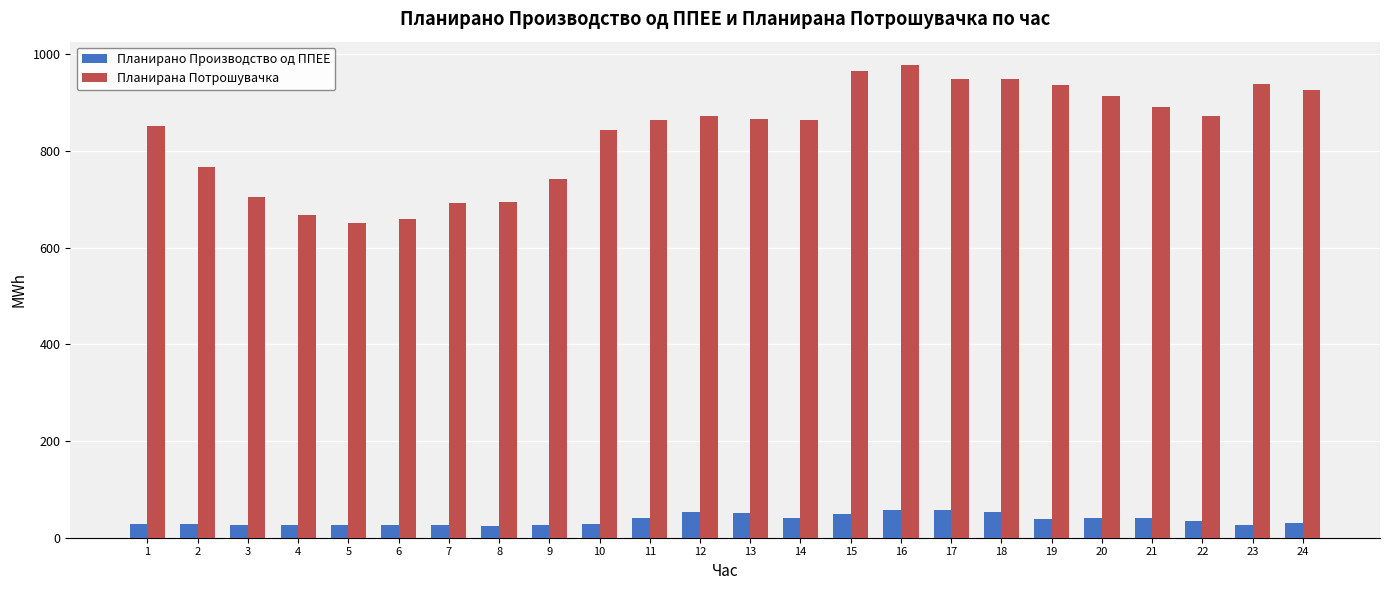

What is the sum of the Планирано Производство од ППЕЕ values at 6 and 15?

76.9